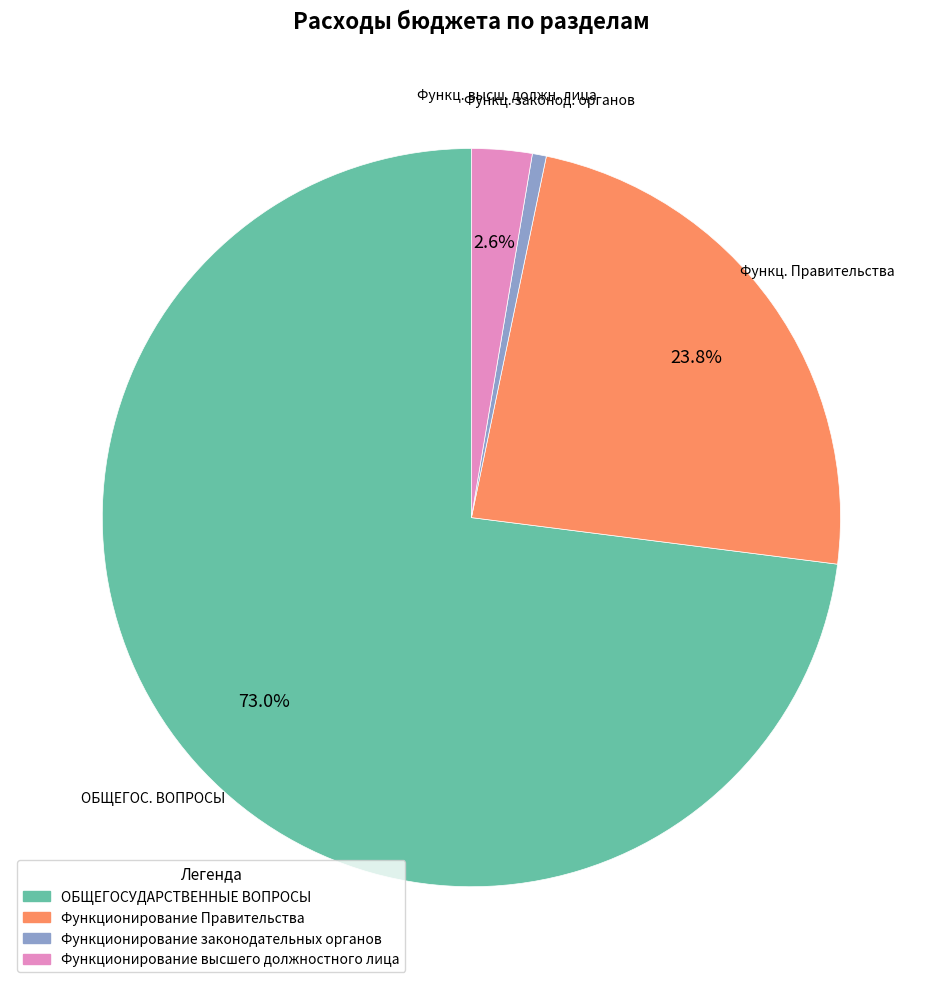

To the nearest percent, what is the difference between the largest and smallest slice percentages?

72%